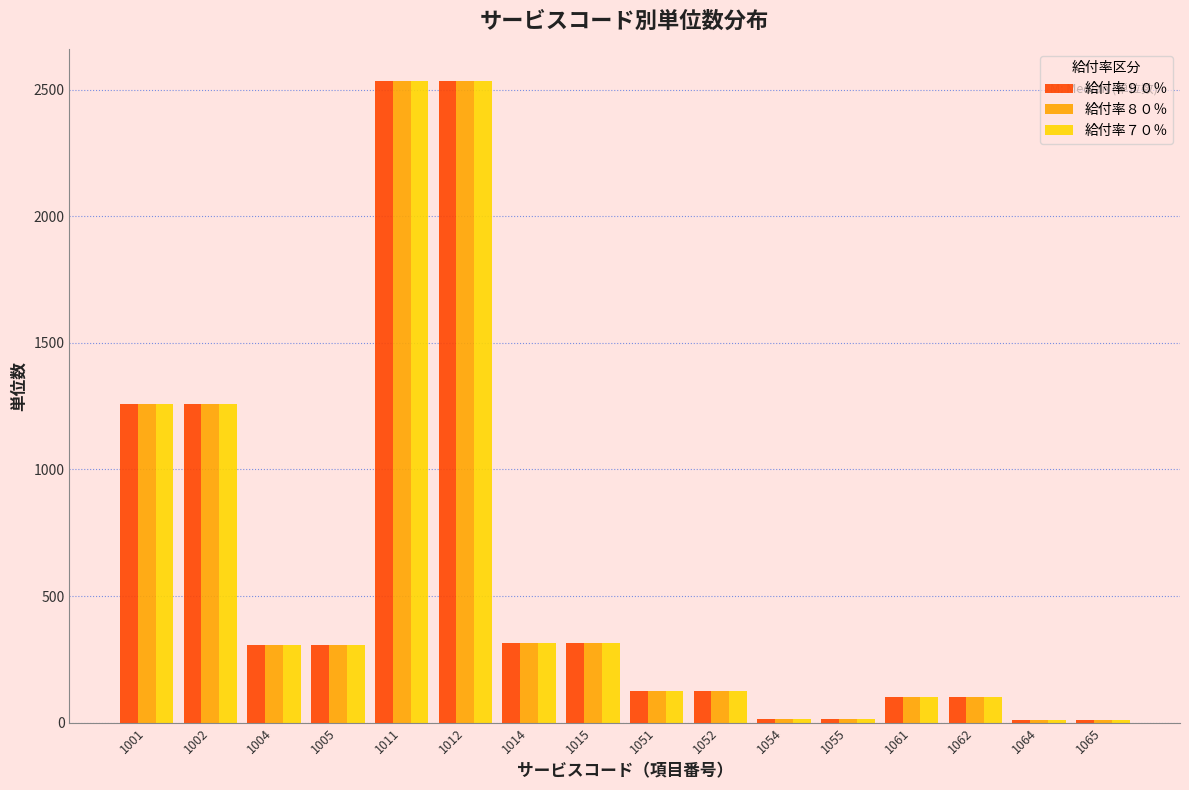

True or false: 給付率７０％ has a value of 313 at 1014.

True